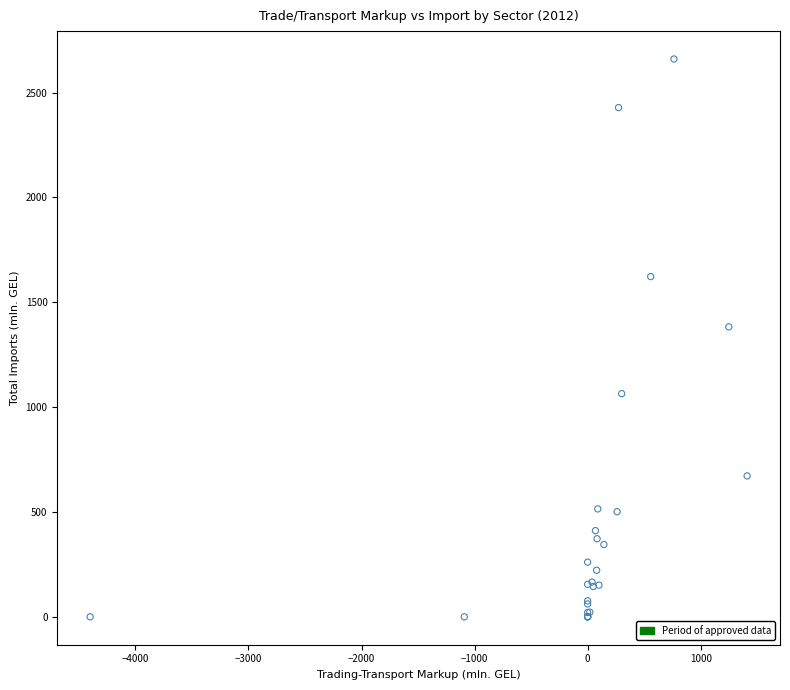

What Y value in the scatter plot is closest to 1330?

1383.0